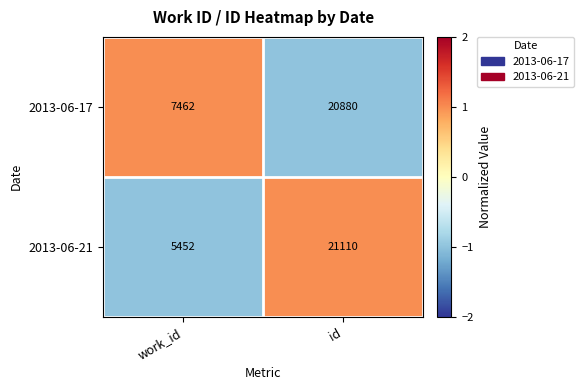

Is the value of 2013-06-17 at work_id greater than the value of 2013-06-21 at work_id?

Yes